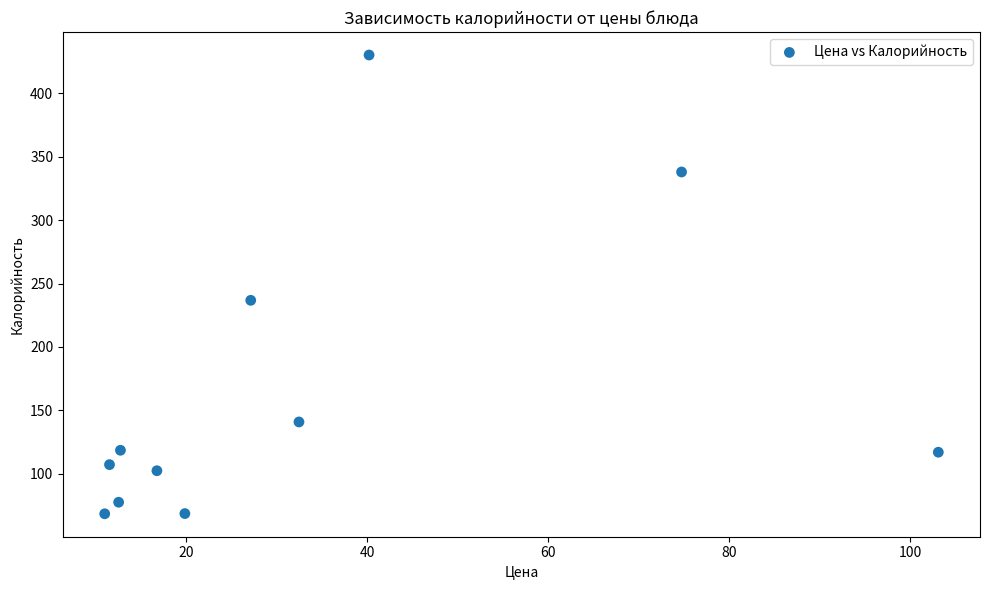

What is the range of Y values (max minus min)?

362.0